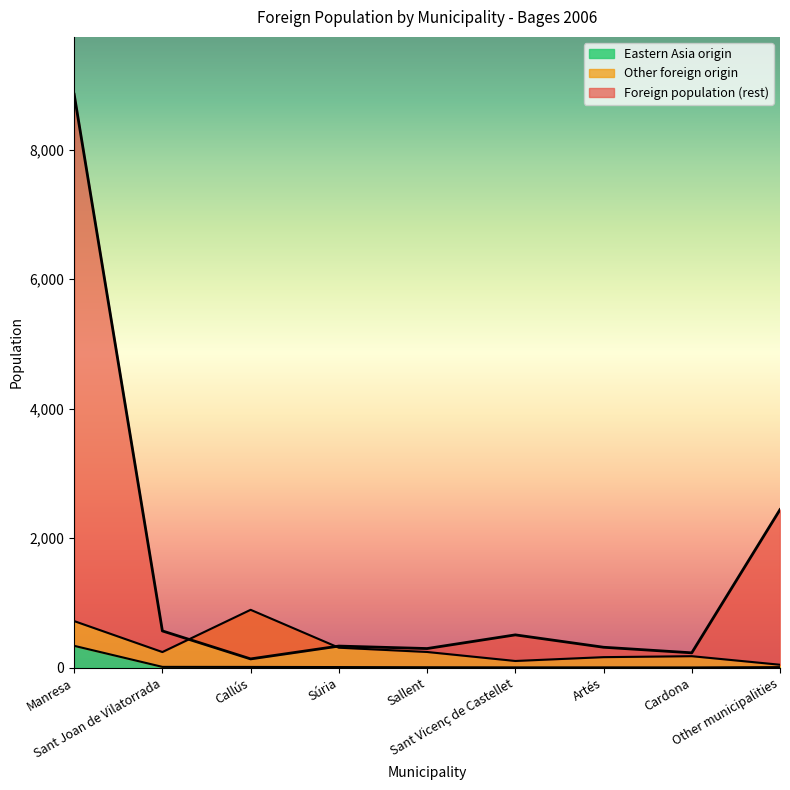

At which category is the sum across all series the highest?

Manresa